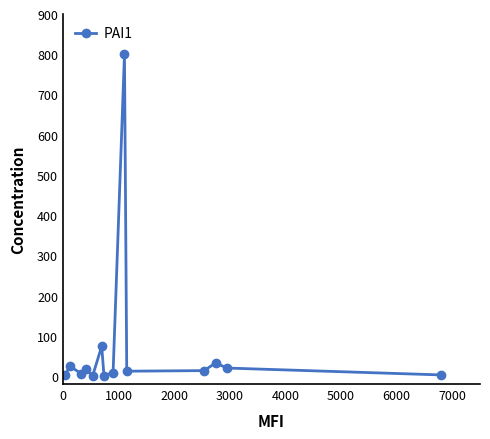

What is the value of the 2nd point from the left?

24.4